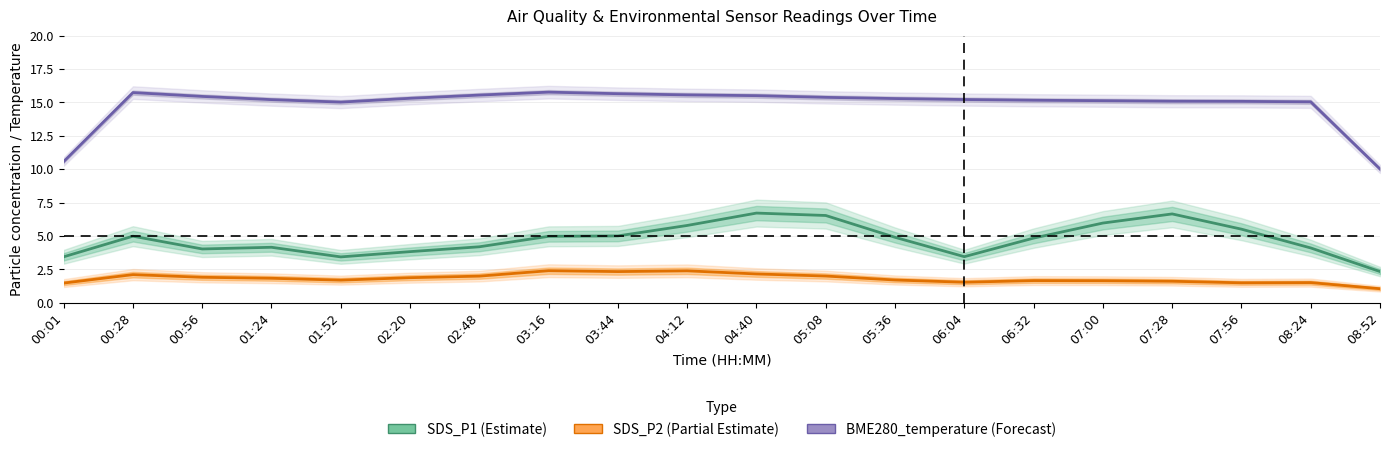

In SDS_P1 (Estimate), how many points are higher than both neighbors (excluding endpoints)?

4